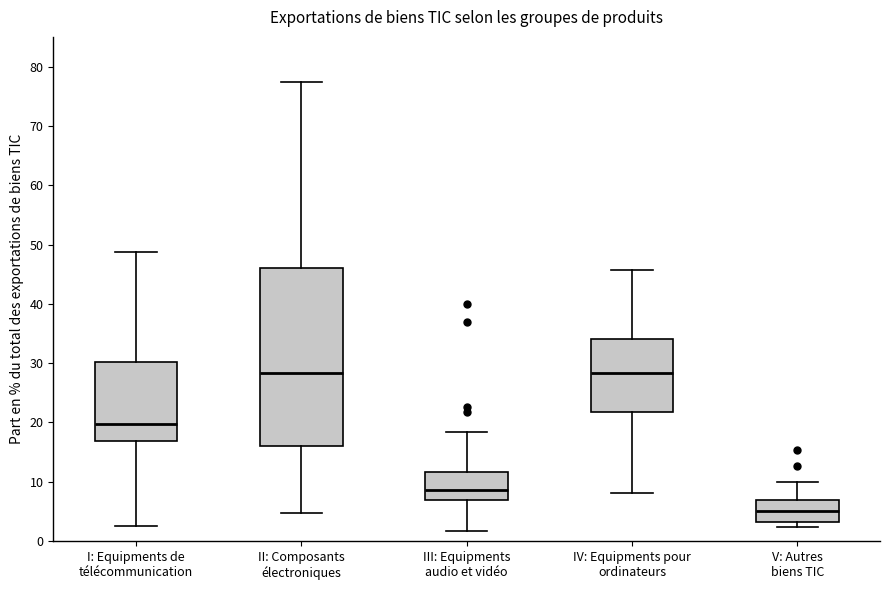

Where is the lower edge of the box for V: Autres biens TIC on the y-axis? The values are not printed on the chart, so give them approximately, as read against the axis.

3